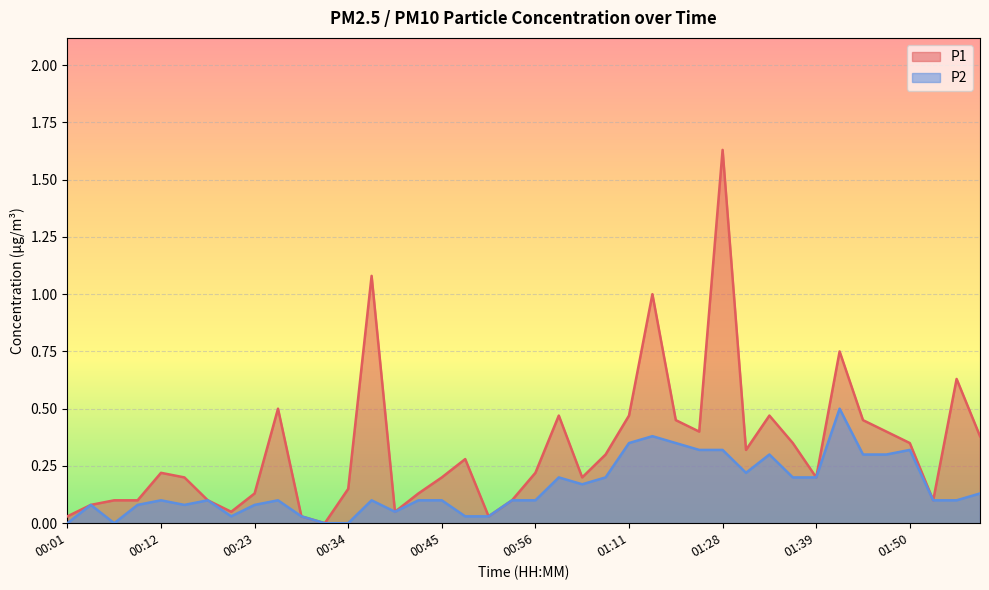

True or false: P1 and P2 cross at least once.

False